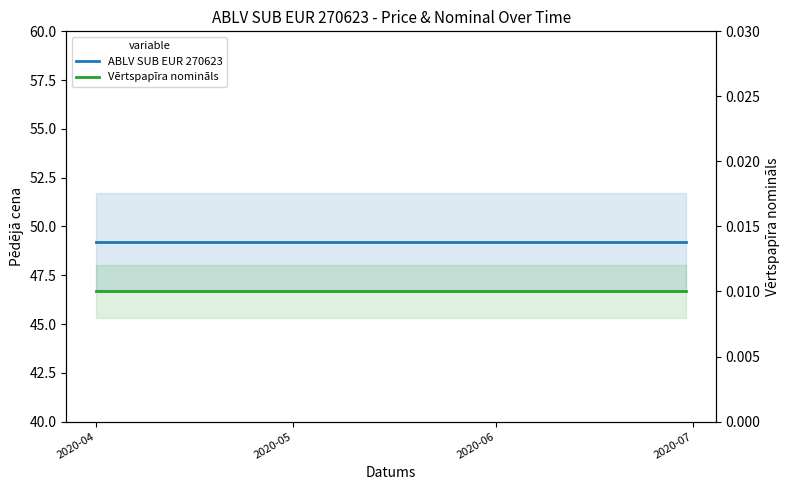

True or false: Vērtspapīra nomināls and ABLV SUB EUR 270623 intersect in this chart.

False